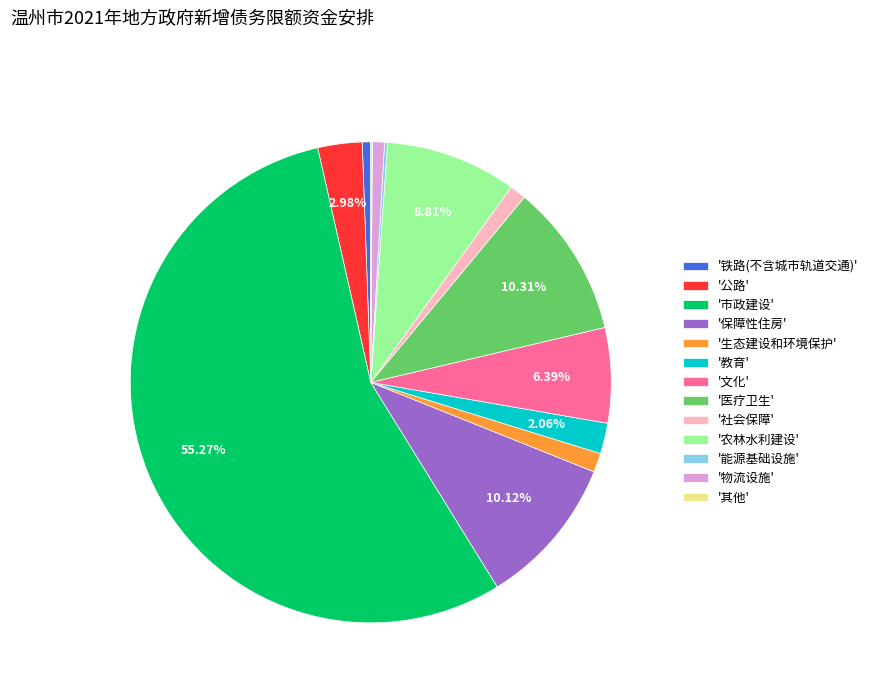

Which slice represents more than half of the pie?

'市政建设'